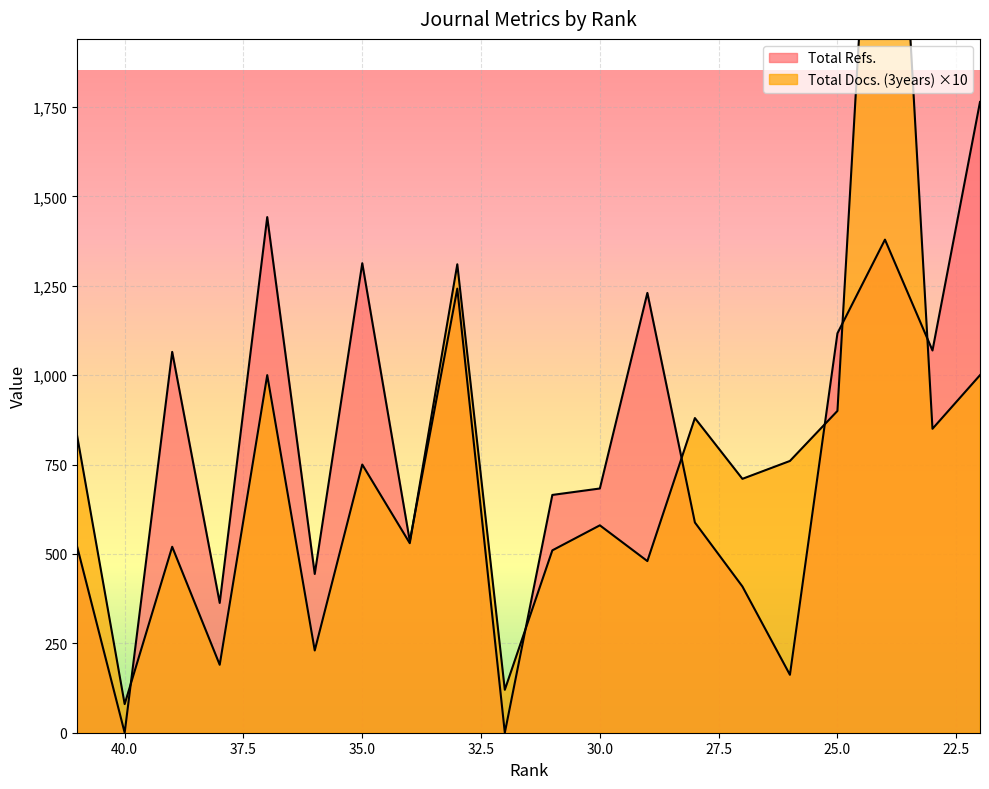

List the series in order of their peak value, lowest first.

Total Refs., Total Docs. (3years)